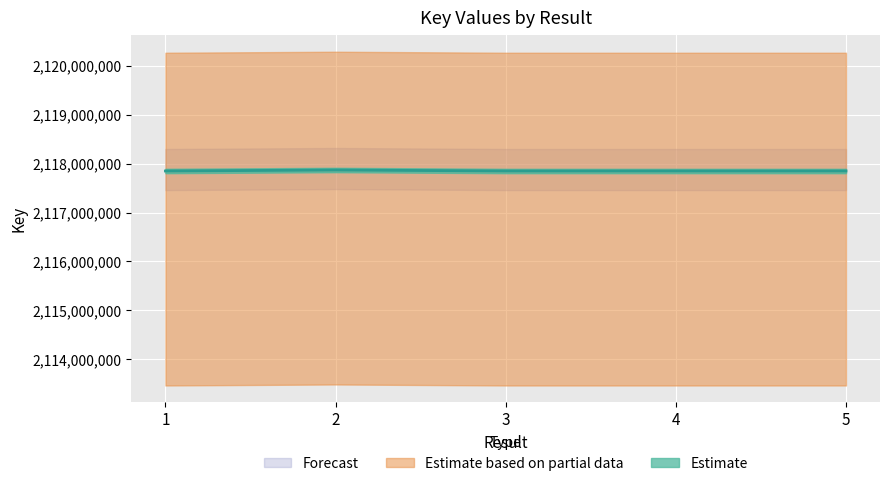

How many lines are shown in the chart?

1